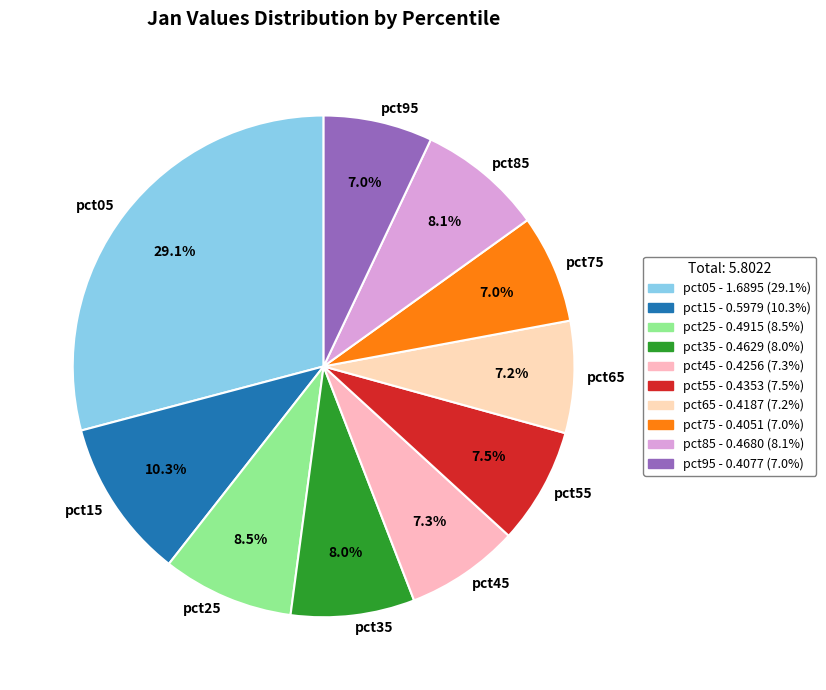

To the nearest percent, what is the difference between the pct05 and pct85 slice percentages?

21%